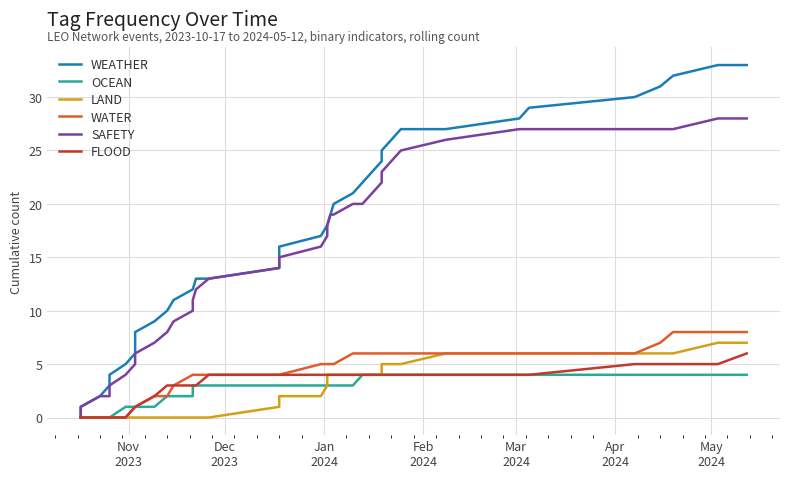

What is the value of the LAND point at the 22nd from the left?

3